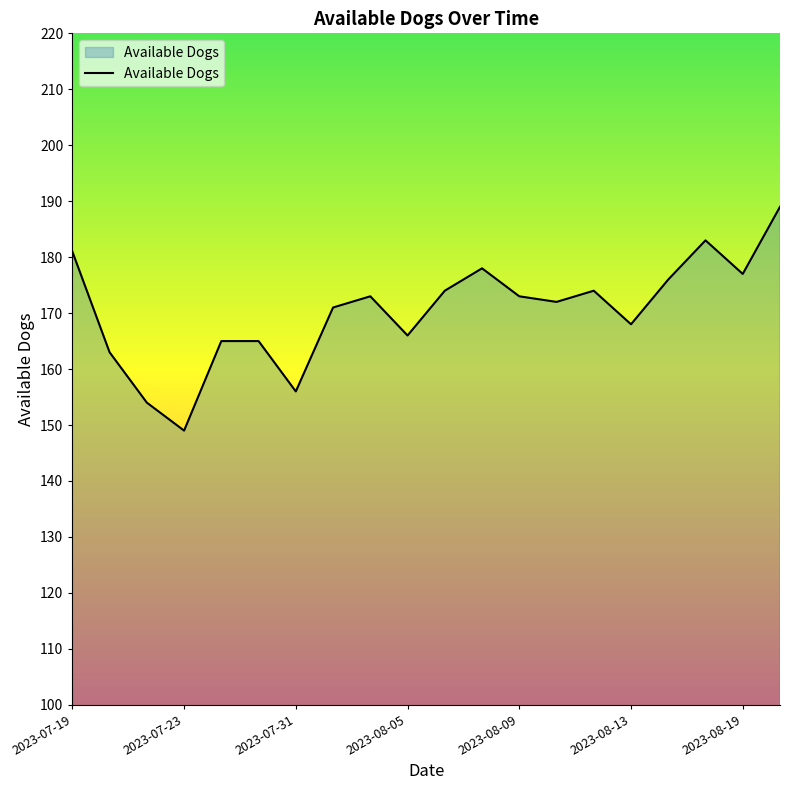

What is the maximum value shown in the chart?

189